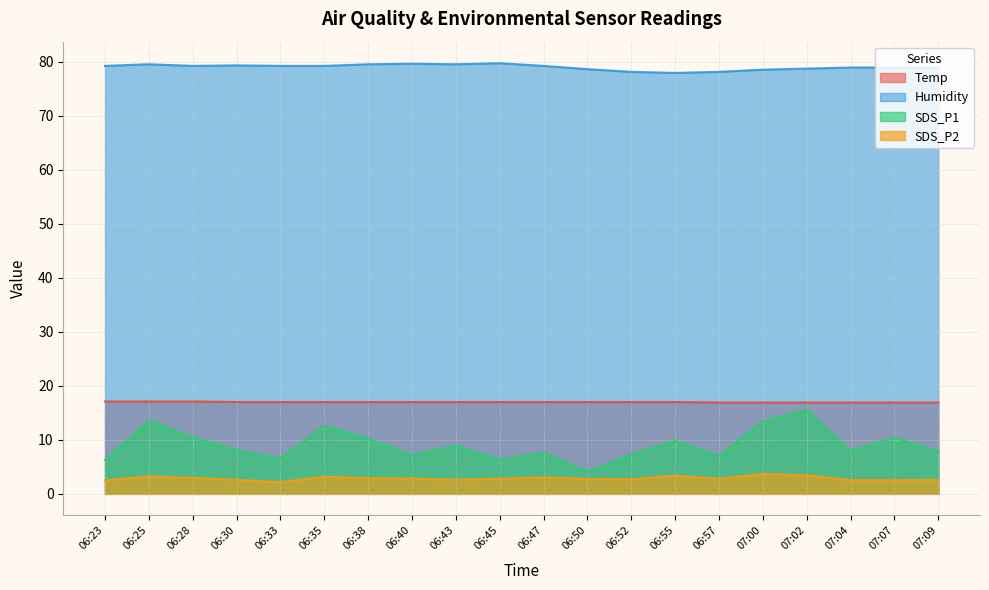

Which series changed the most between 06:23 and 06:30?

SDS_P1